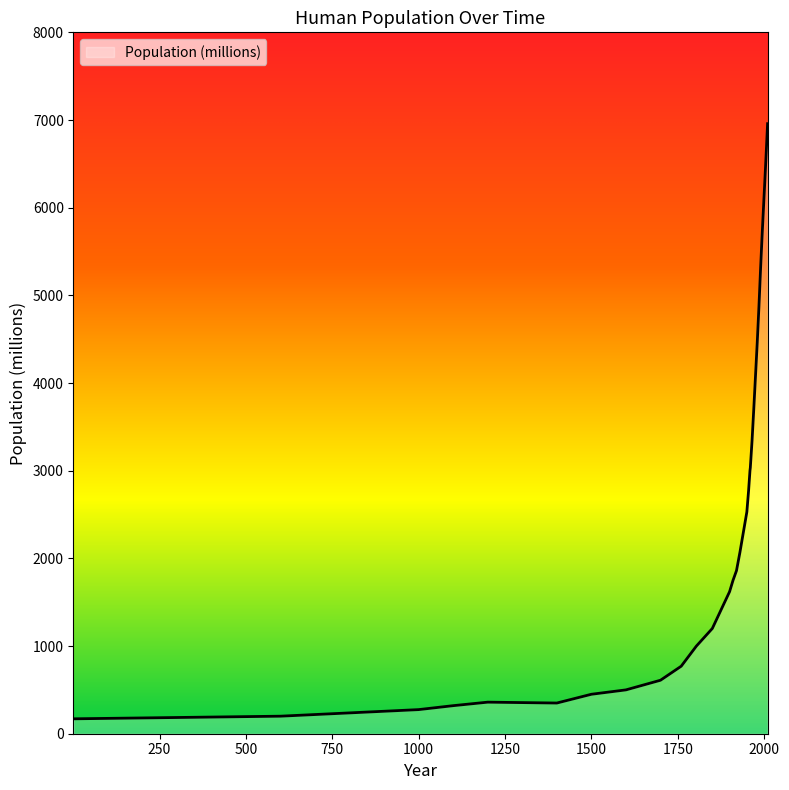

What is the minimum value shown in the chart?

170